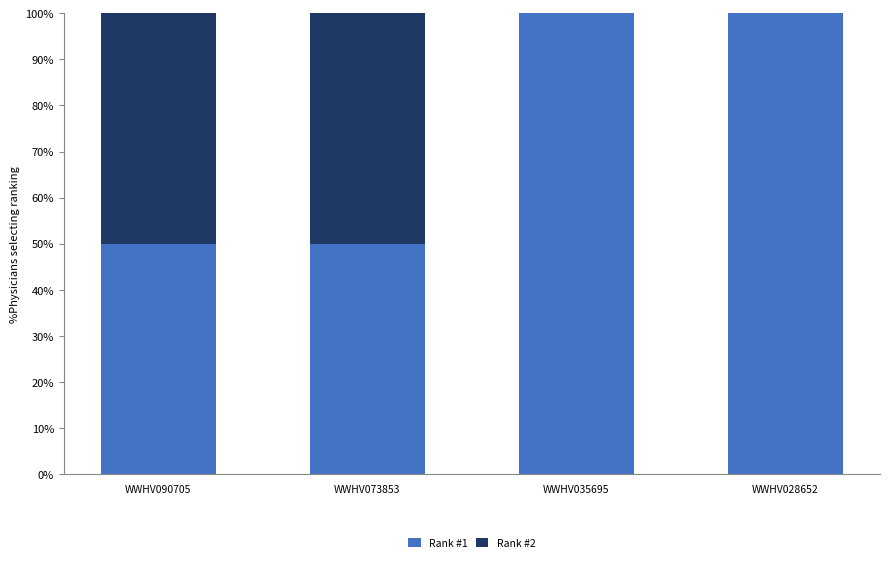

What is the sum of all Rank #1 values?

300